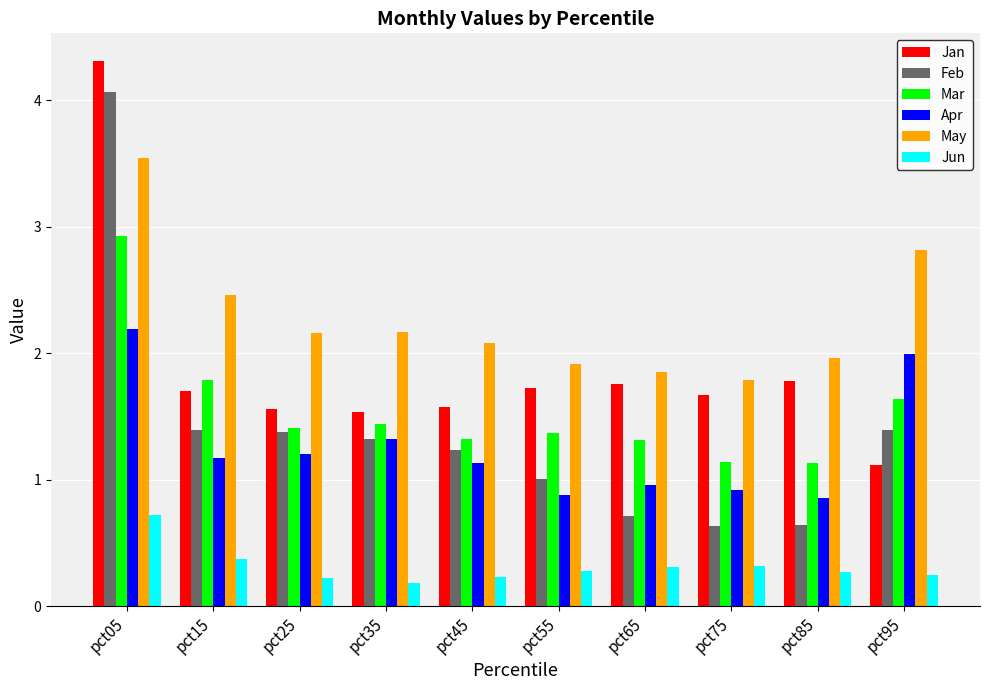

Which series changed the most between pct55 and pct95?

Apr